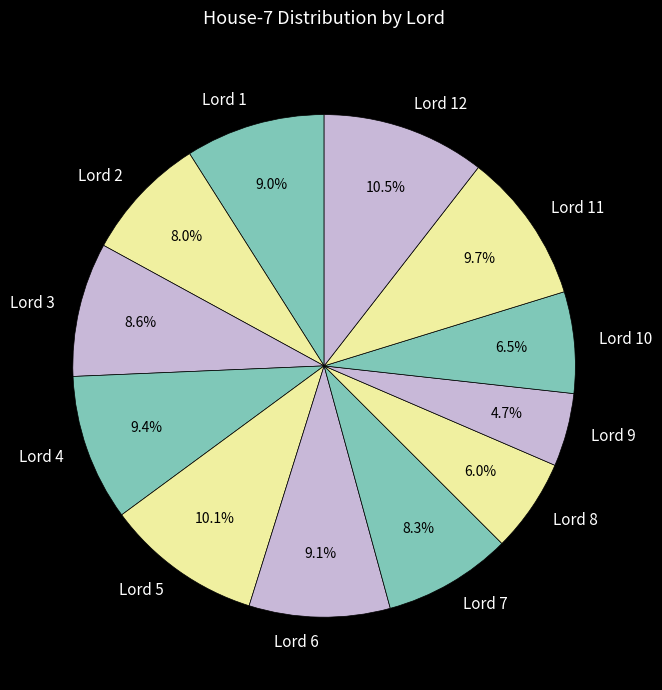

Is it true that Lord 10 is 1% of the pie?

False